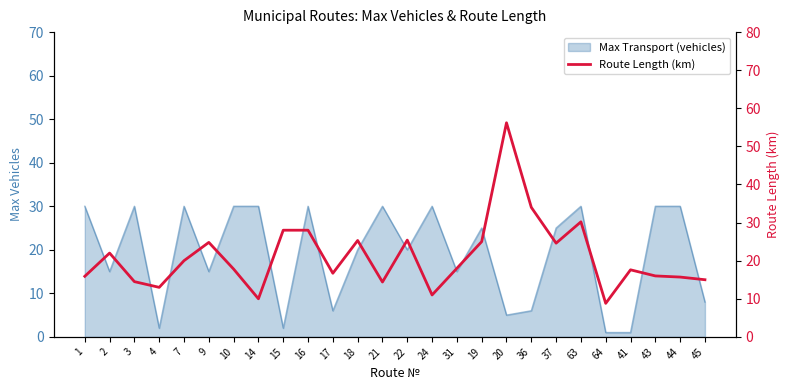

True or false: the data has more than 1 interior local peaks.

True